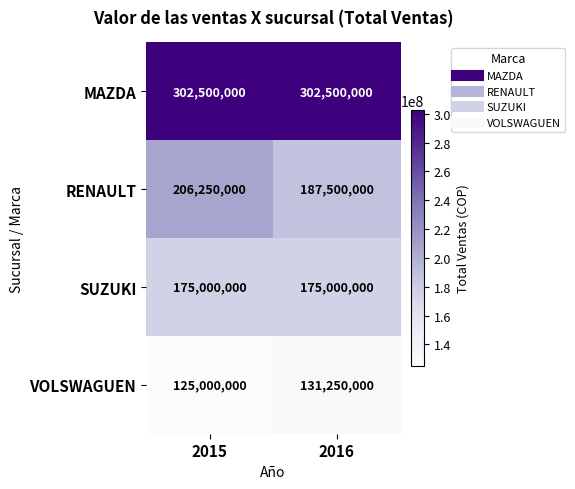

What is the sum of all RENAULT values?

393750000